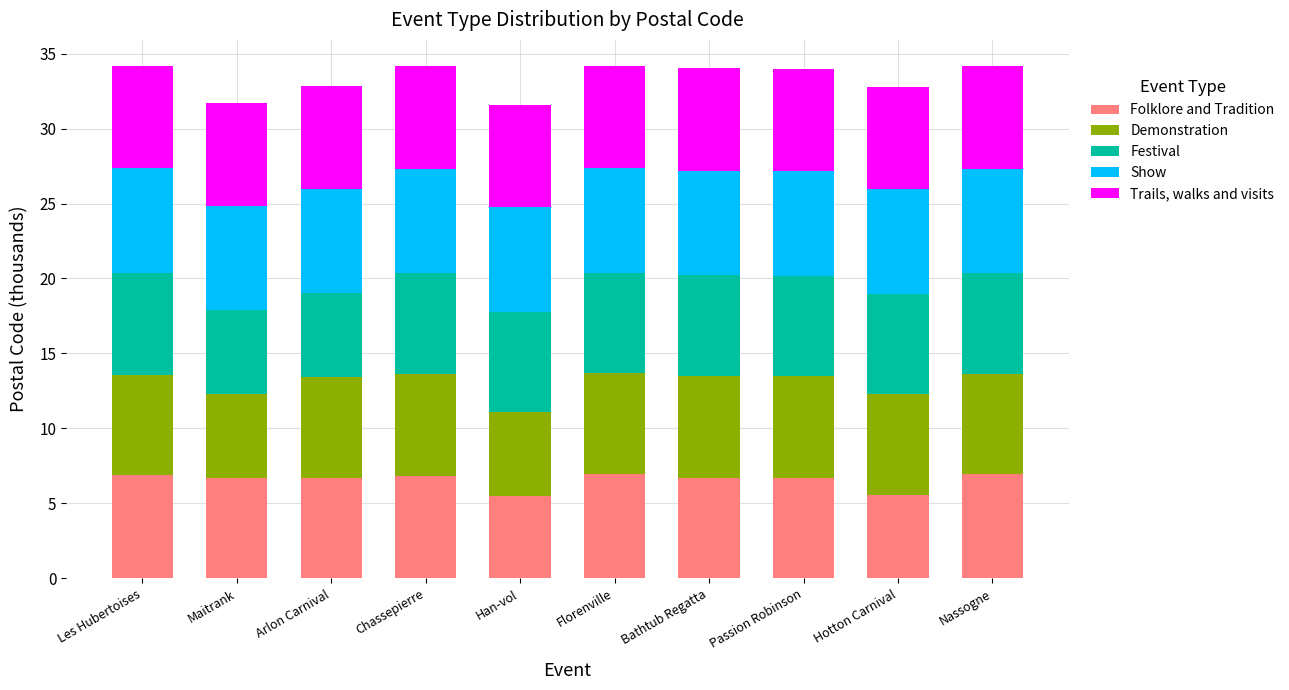

What is the sum of the Folklore and Tradition values at Maitrank and Han-vol?

12.2